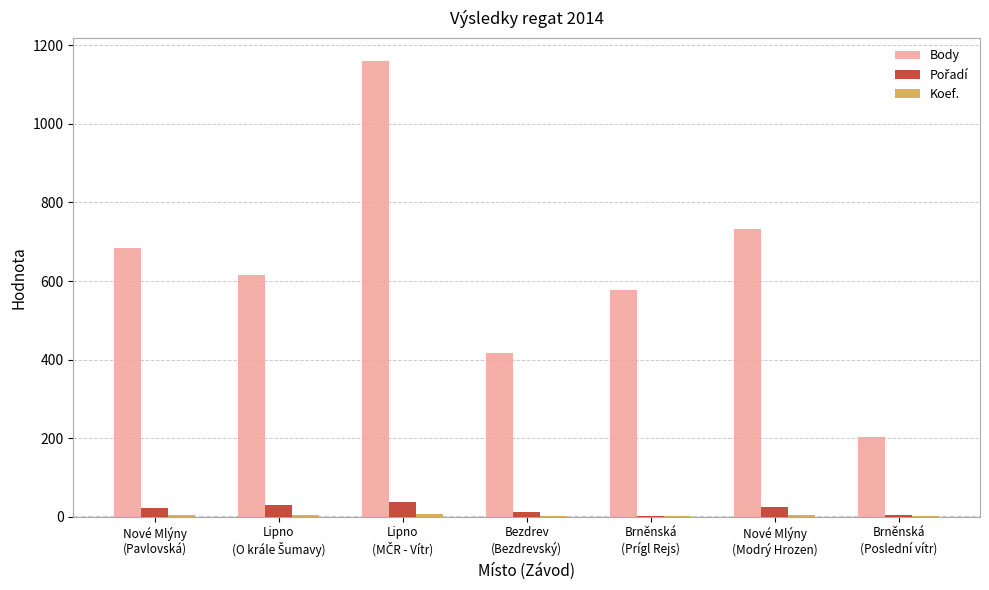

What is the greatest value displayed?

1160